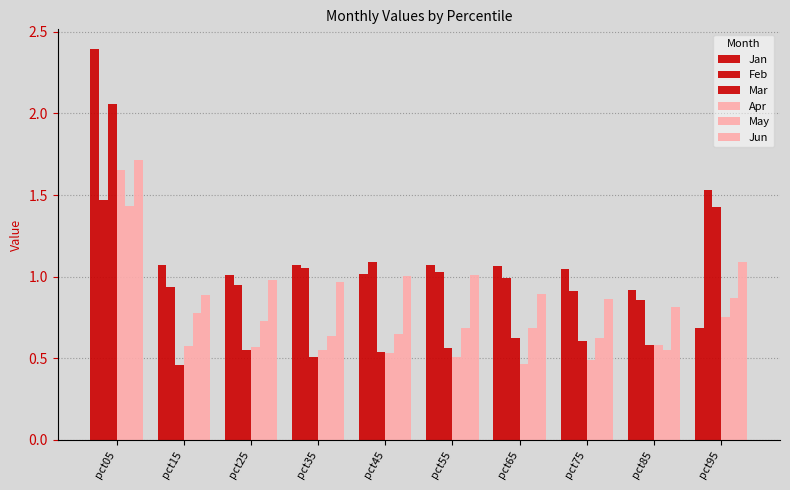

How many bars are there in each group?

6